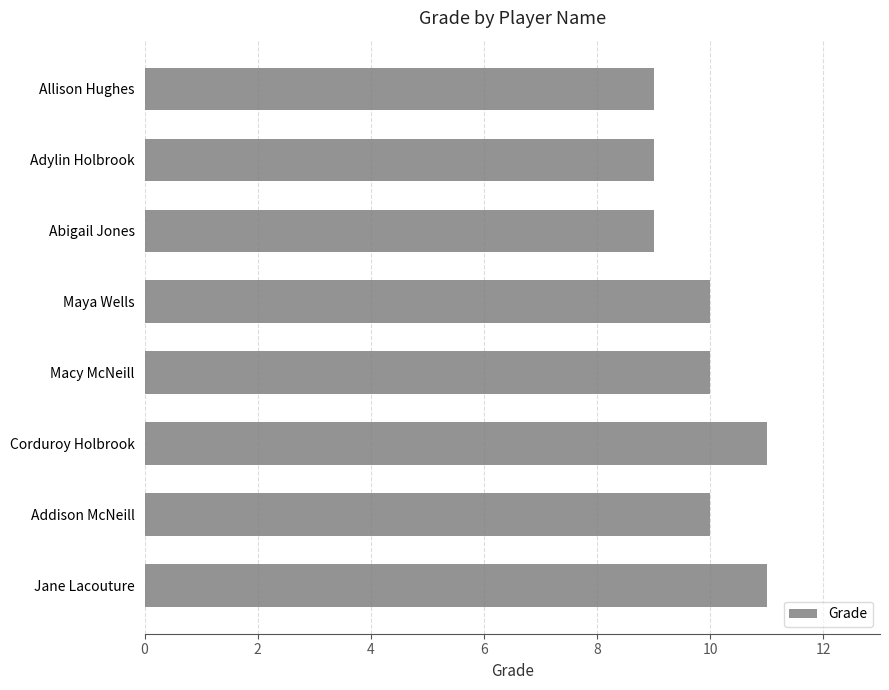

Approximately how many times larger is the value at Adylin Holbrook compared to Maya Wells?

0.9